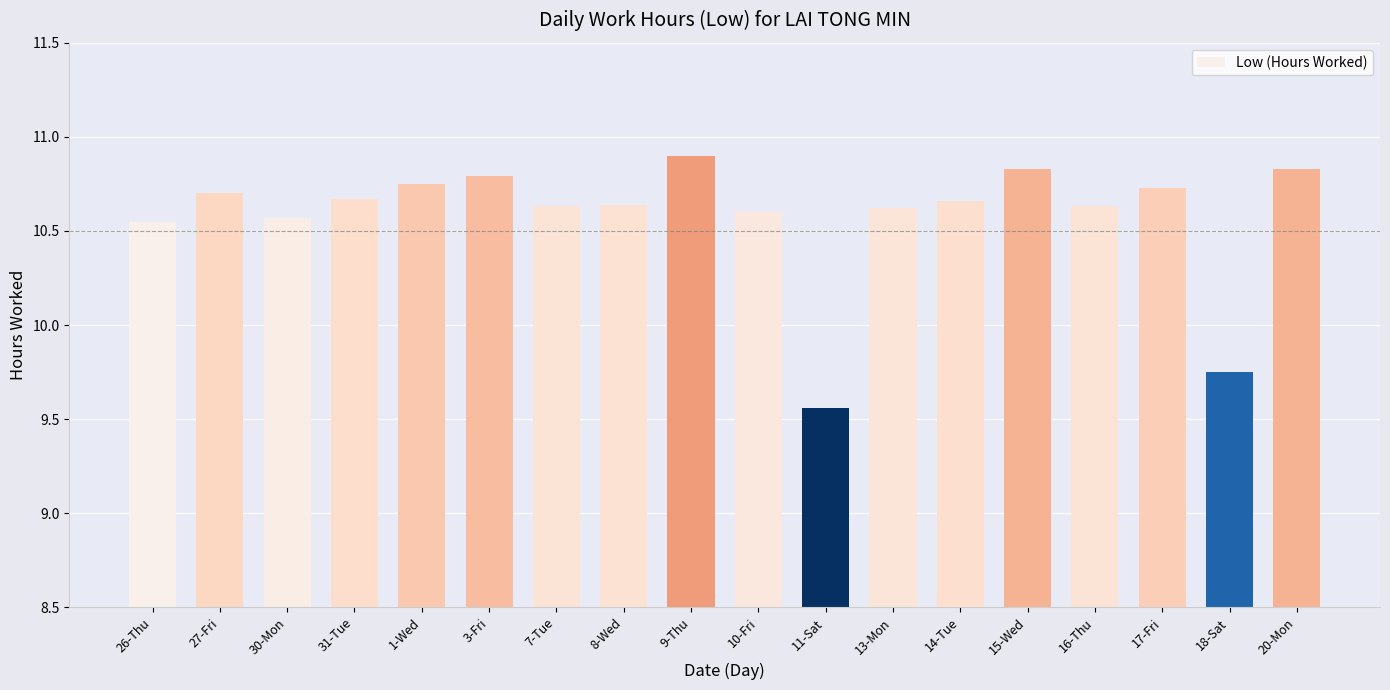

At which label is the value closest to 10?

18-Sat